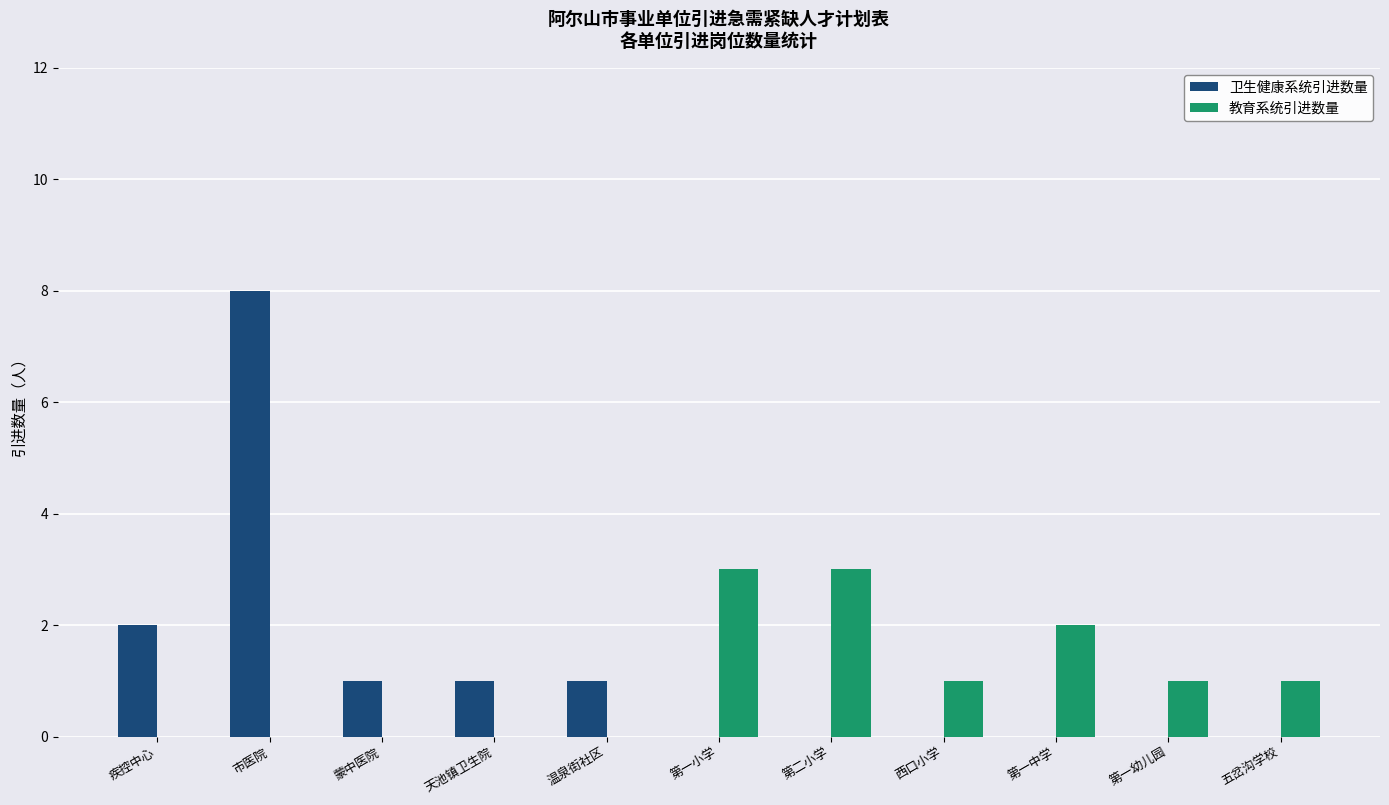

Does the chart contain stacked bars?

No